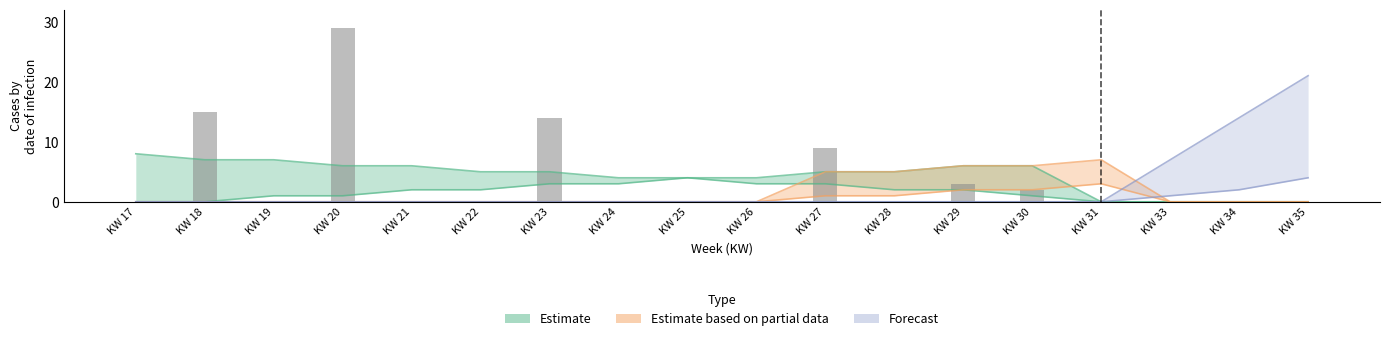

Reading right to left, list all the values displayed in this chart.

KW 35=0	KW 34=0	KW 33=0	KW 31=0	KW 30=2	KW 29=3	KW 28=0	KW 27=9	KW 26=0	KW 25=0	KW 24=0	KW 23=14	KW 22=0	KW 21=0	KW 20=29	KW 19=0	KW 18=15	KW 17=0